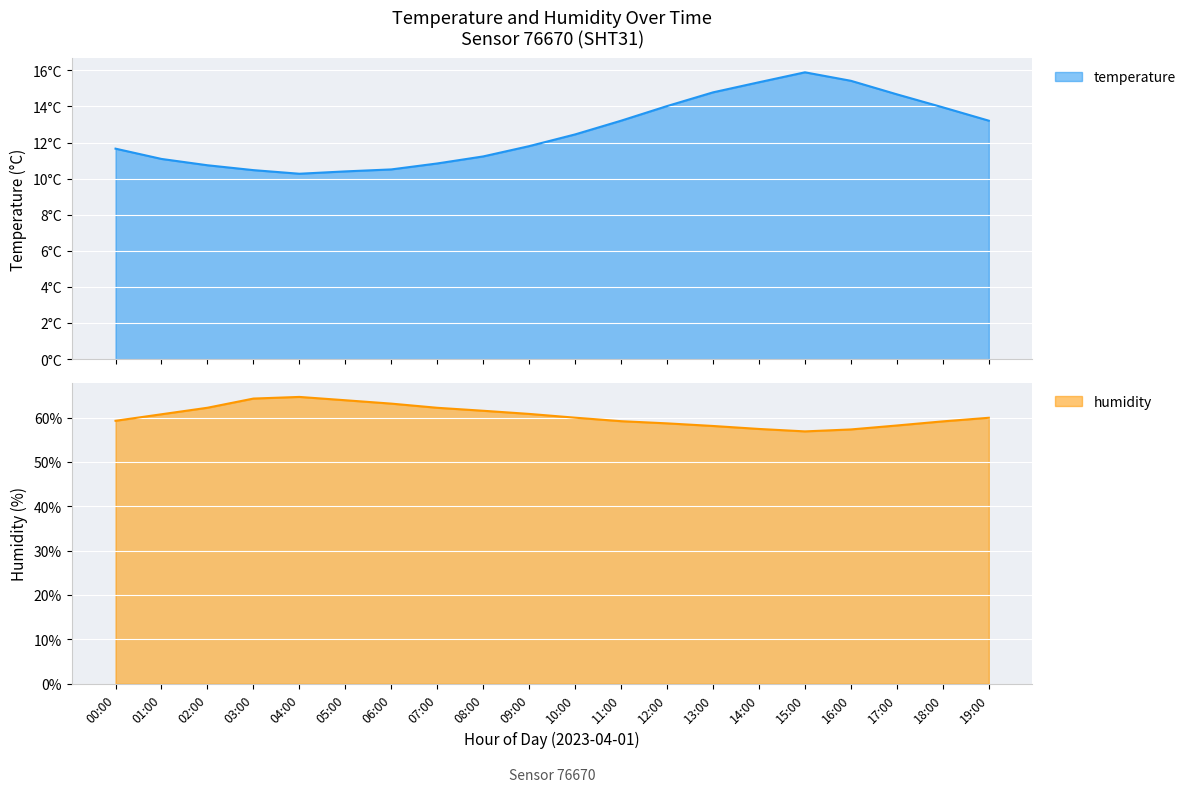

List the series in order of their overall mean, lowest first.

temperature, humidity